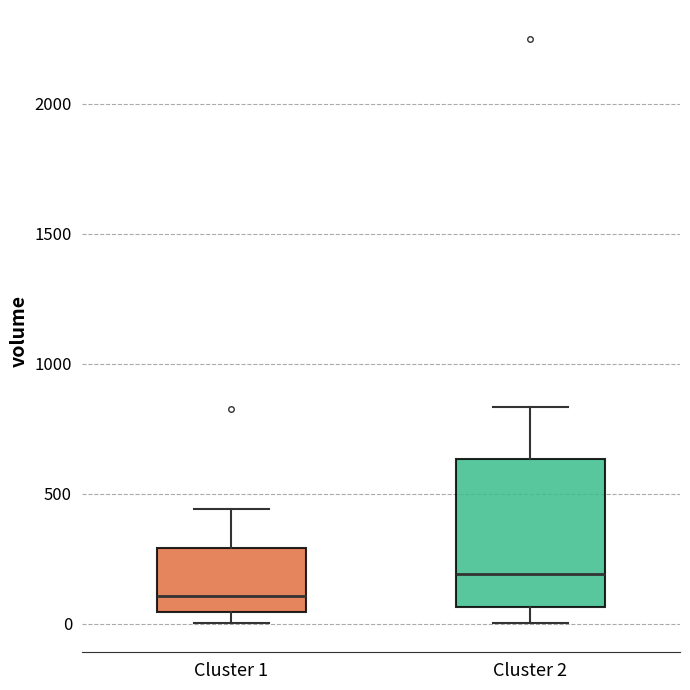

Which box is the tallest, from its lower edge to its upper edge?

Cluster 2